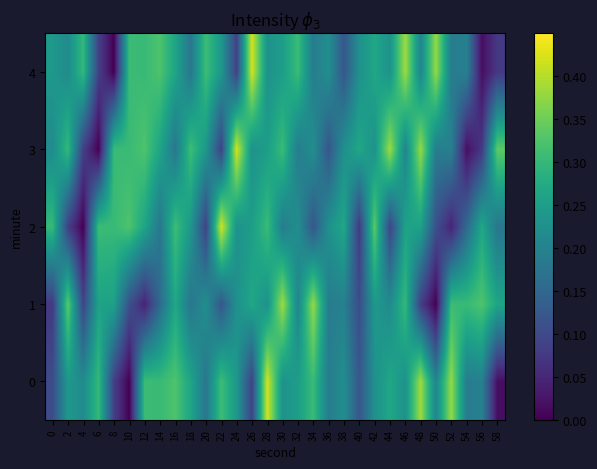

Reading right to left, extract all data points from this chart.

0: 58=0.0	56=0.2	54=0.2	52=0.4	50=0.2	48=0.4	46=0.2	44=0.3	42=0.2	40=0.1	38=0.2	36=0.2	34=0.3	32=0.3	30=0.2	28=0.4	26=0.1	24=0.2	22=0.3	20=0.2	18=0.3	16=0.3	14=0.3	12=0.3	10=0.0	8=0.1	6=0.3	4=0.2	2=0.2	0=0.1
1: 58=0.3	56=0.3	54=0.3	52=0.3	50=0.0	48=0.1	46=0.3	44=0.2	42=0.2	40=0.1	38=0.2	36=0.2	34=0.4	32=0.2	30=0.4	28=0.2	26=0.3	24=0.2	22=0.1	20=0.2	18=0.2	16=0.3	14=0.2	12=0.0	10=0.1	8=0.3	6=0.3	4=0.1	2=0.3	0=0.1
2: 58=0.2	56=0.3	54=0.2	52=0.0	50=0.1	48=0.3	46=0.3	44=0.1	42=0.3	40=0.1	38=0.3	36=0.2	34=0.1	32=0.2	30=0.2	28=0.3	26=0.3	24=0.2	22=0.4	20=0.1	18=0.2	16=0.3	14=0.2	12=0.3	10=0.3	8=0.3	6=0.3	4=0.0	2=0.1	0=0.3
3: 58=0.3	56=0.1	54=0.0	52=0.2	50=0.2	48=0.4	46=0.2	44=0.4	42=0.2	40=0.3	38=0.2	36=0.1	34=0.2	32=0.2	30=0.3	28=0.3	26=0.2	24=0.4	22=0.1	20=0.2	18=0.3	16=0.2	14=0.3	12=0.3	10=0.3	8=0.3	6=0.0	4=0.1	2=0.3	0=0.2
4: 58=0.1	56=0.0	54=0.2	52=0.2	50=0.4	48=0.2	46=0.4	44=0.2	42=0.3	40=0.2	38=0.1	36=0.2	34=0.2	32=0.3	30=0.3	28=0.2	26=0.4	24=0.1	22=0.2	20=0.3	18=0.2	16=0.3	14=0.3	12=0.3	10=0.3	8=0.0	6=0.1	4=0.3	2=0.2	0=0.2